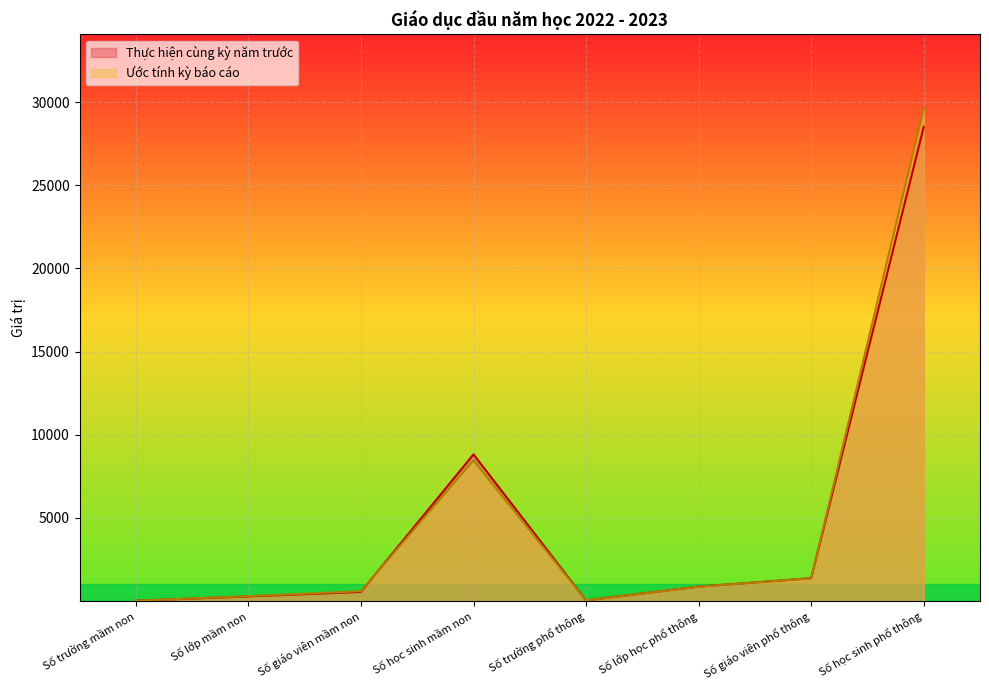

Which series has the largest range (max minus min)?

Ước tính kỳ báo cáo